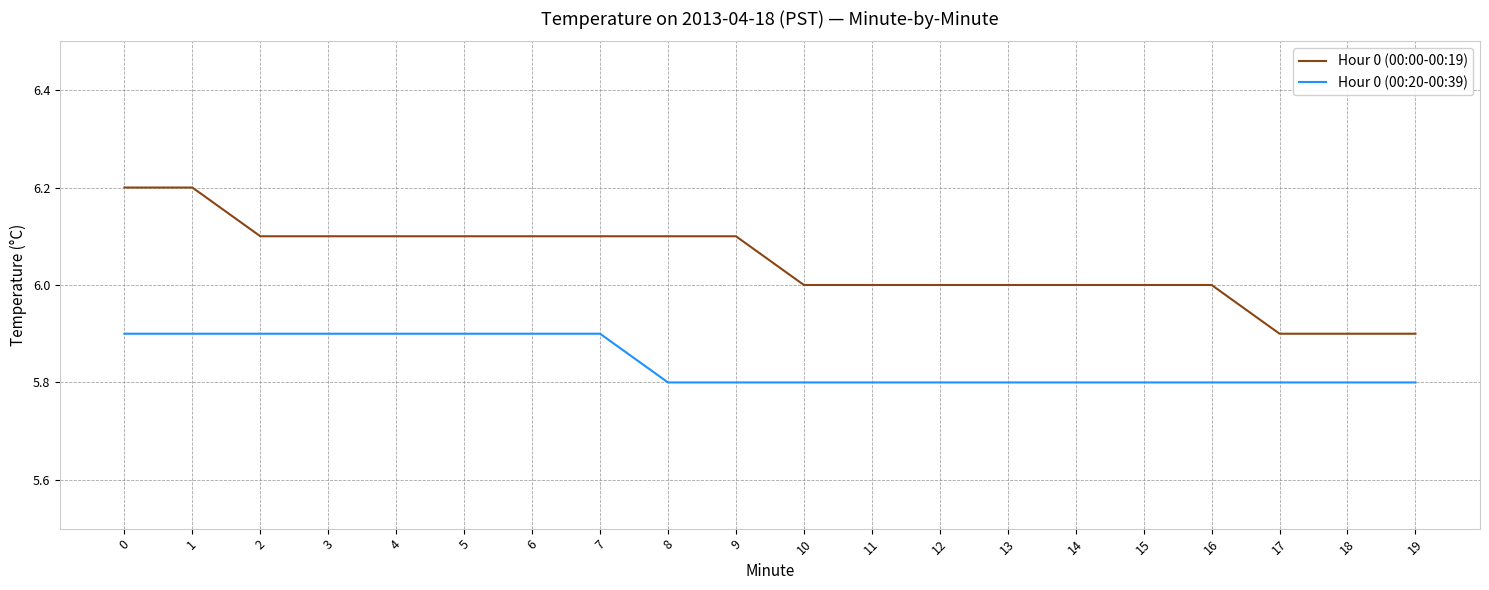

True or false: Hour 0 (00:20-00:39) and Hour 0 (00:00-00:19) intersect in this chart.

False